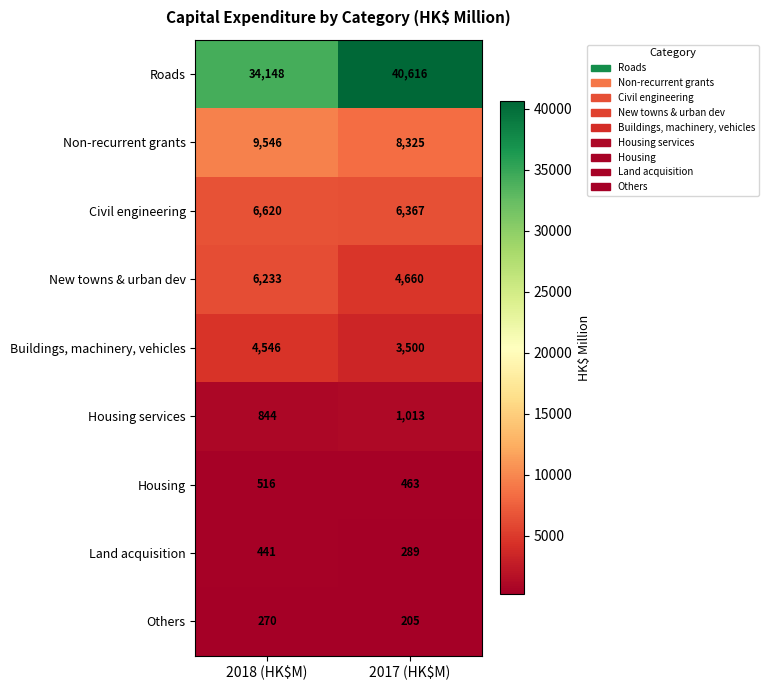

True or false: Non-recurrent grants has a value of 9546 at 2018 (HK$M).

True